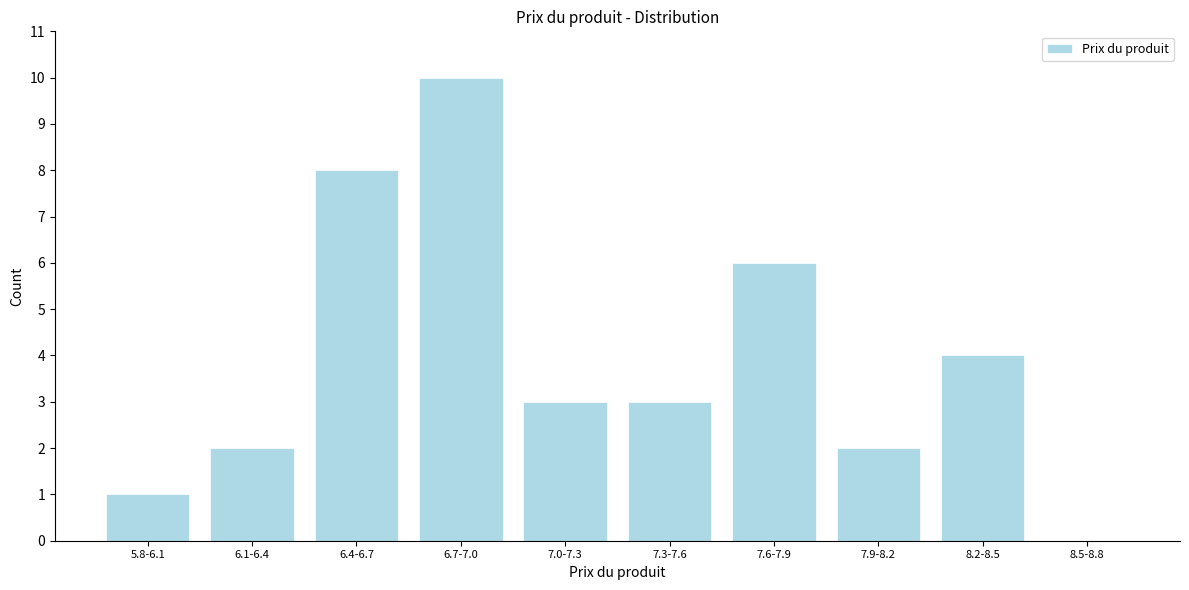

Reading right to left, list all the values displayed in this chart.

8.5-8.8=0	8.2-8.5=4	7.9-8.2=2	7.6-7.9=6	7.3-7.6=3	7.0-7.3=3	6.7-7.0=10	6.4-6.7=8	6.1-6.4=2	5.8-6.1=1